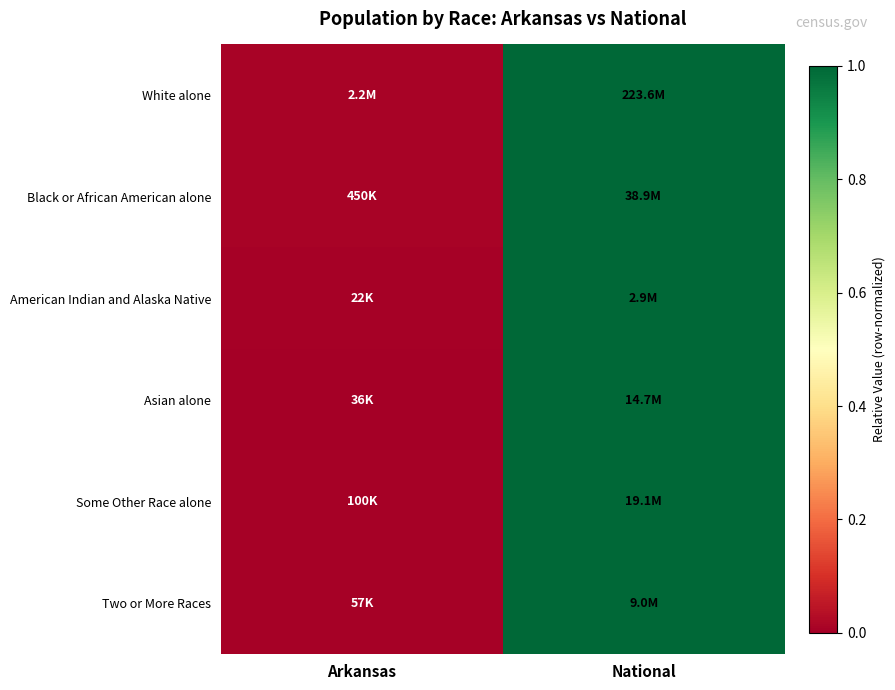

What is the total value across all series at National?

6.0